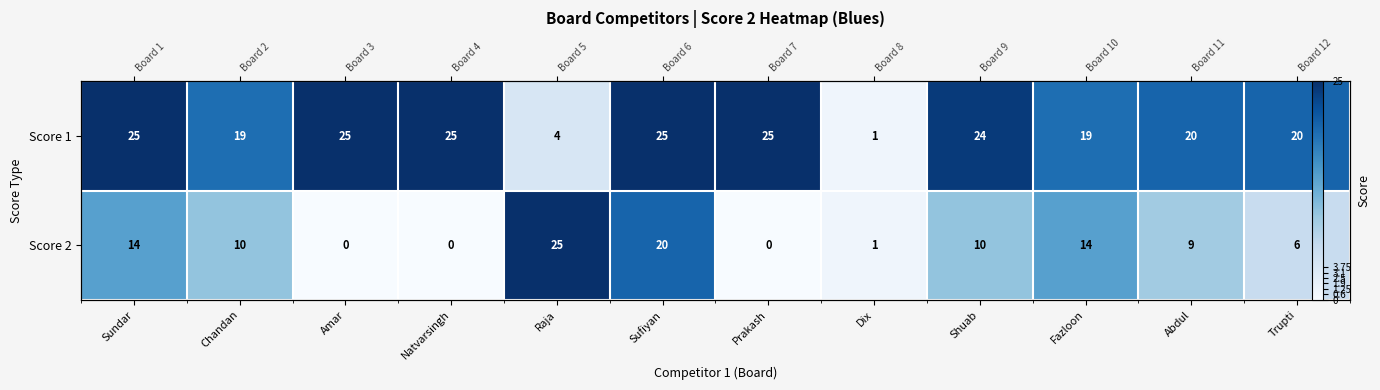

The value of Score 1 at Raja is 4. True or false?

True